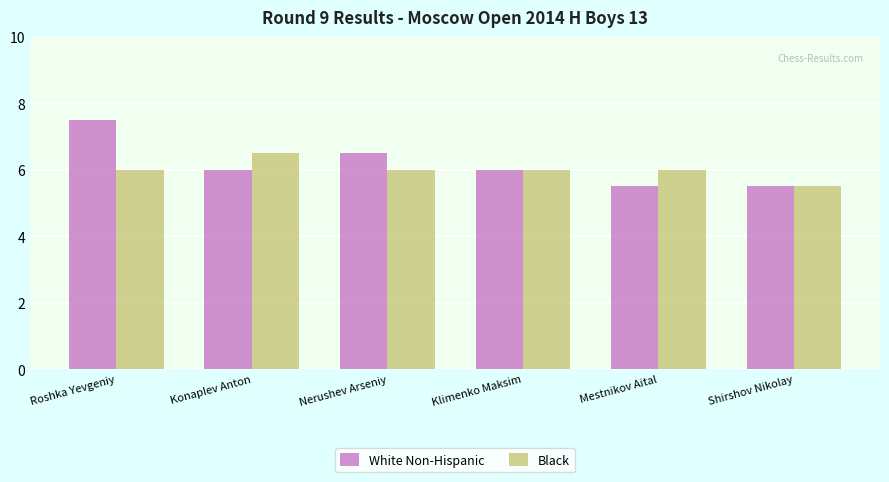

Between Roshka Yevgeniy and Klimenko Maksim, which series saw the biggest shift?

White Non-Hispanic